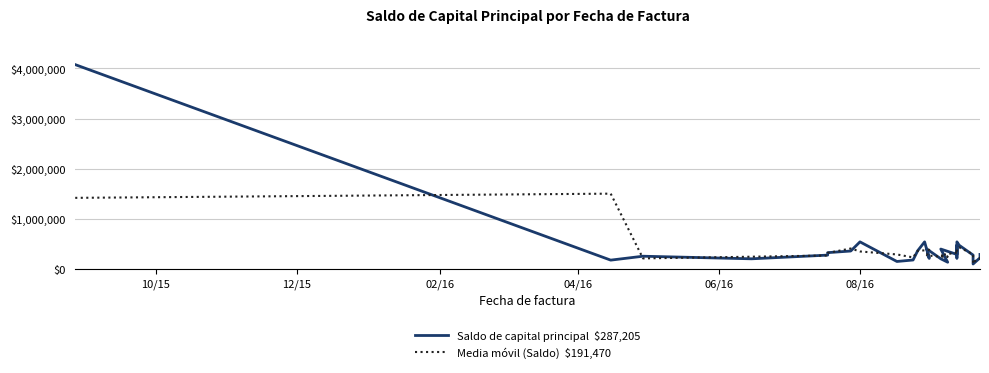

What is the average value of the Saldo de capital principal  $287,205 series?

413368.2